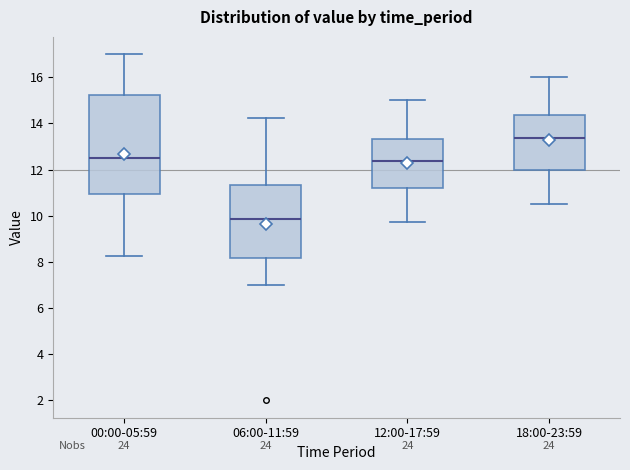

Reading left to right, transcribe this box plot: for each box, give where its median line is, the range the box spans, and where its two whiskers end, as read against the y-axis. The values are not printed on the chart, so give them approximately, as read against the axis.

00:00-05:59: median 12.6, box 11.0 to 15.2, whiskers 8.2 to 17.0
06:00-11:59: median 9.8, box 8.2 to 11.4, whiskers 7.0 to 14.2
12:00-17:59: median 12.4, box 11.2 to 13.4, whiskers 9.8 to 15.0
18:00-23:59: median 13.4, box 12.0 to 14.4, whiskers 10.6 to 16.0